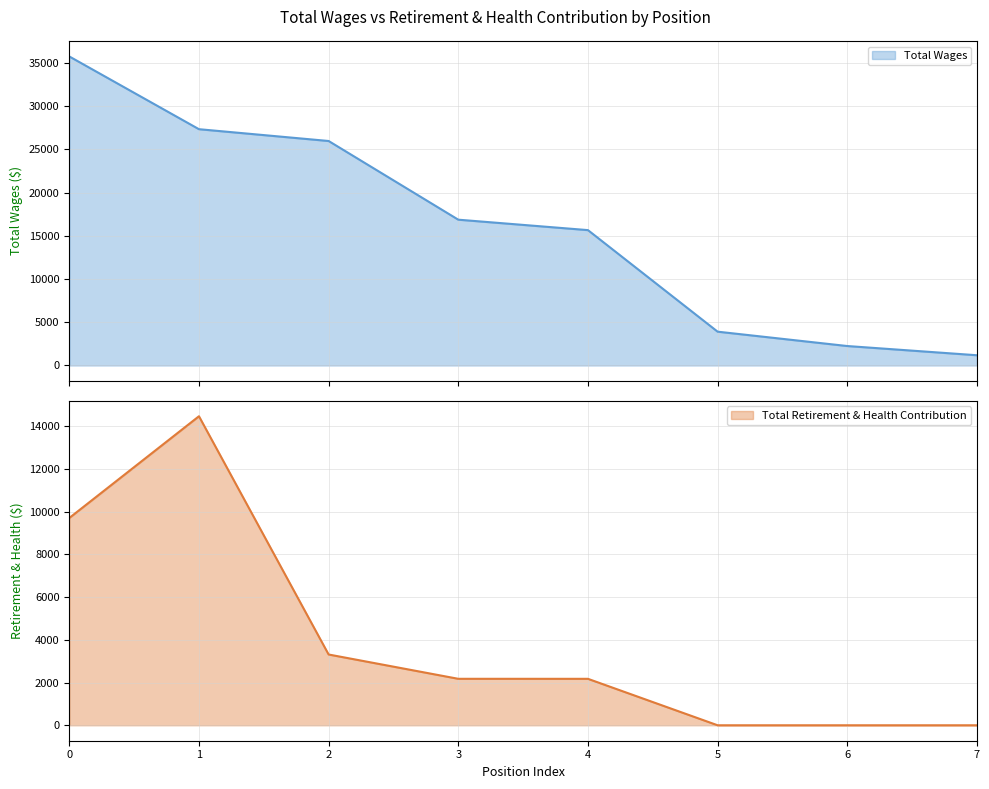

Which series has the largest total across all categories?

Total Wages